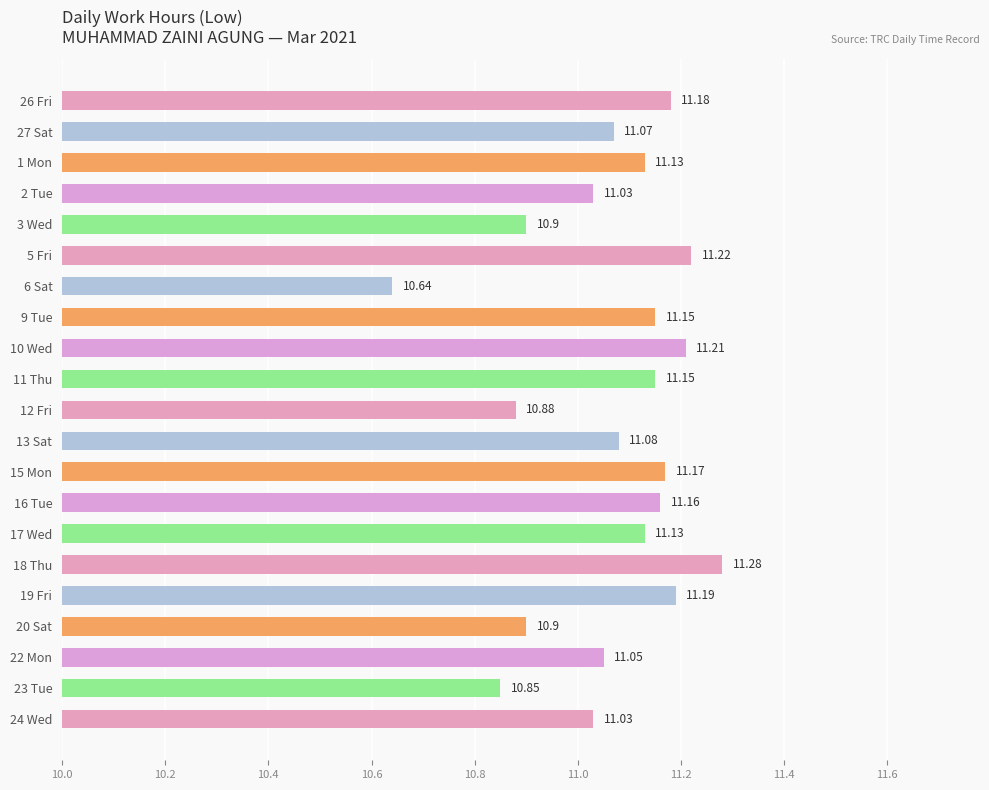

What is the sum of all values?

232.4